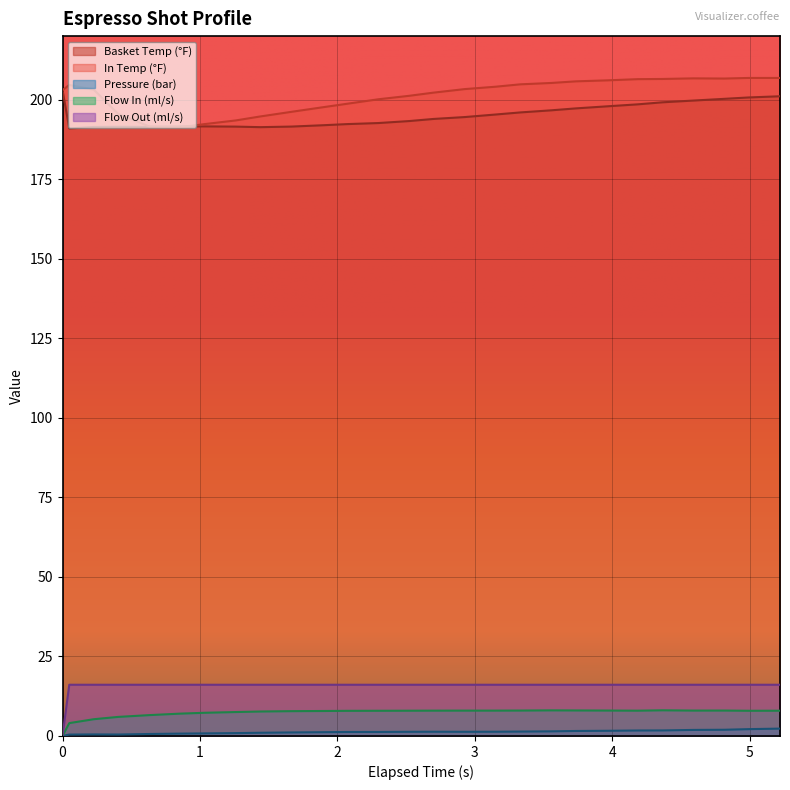

True or false: In Temp (°F) and Flow Out (ml/s) cross at least once.

False